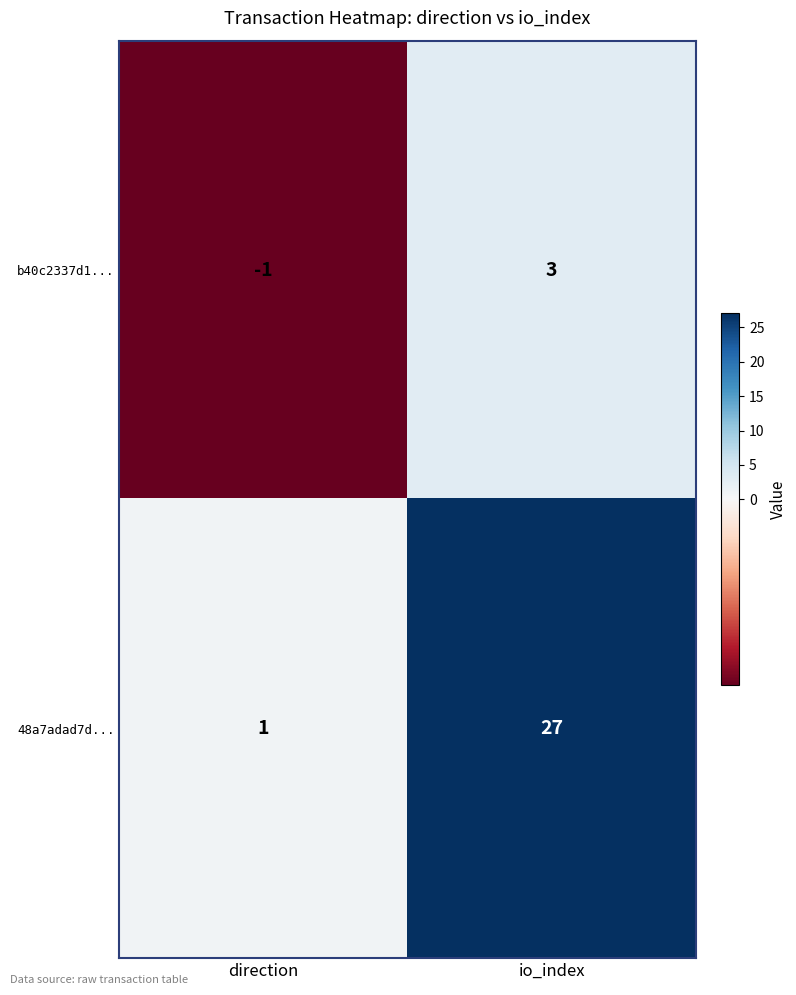

At which category does the chart reach its peak across all series?

io_index